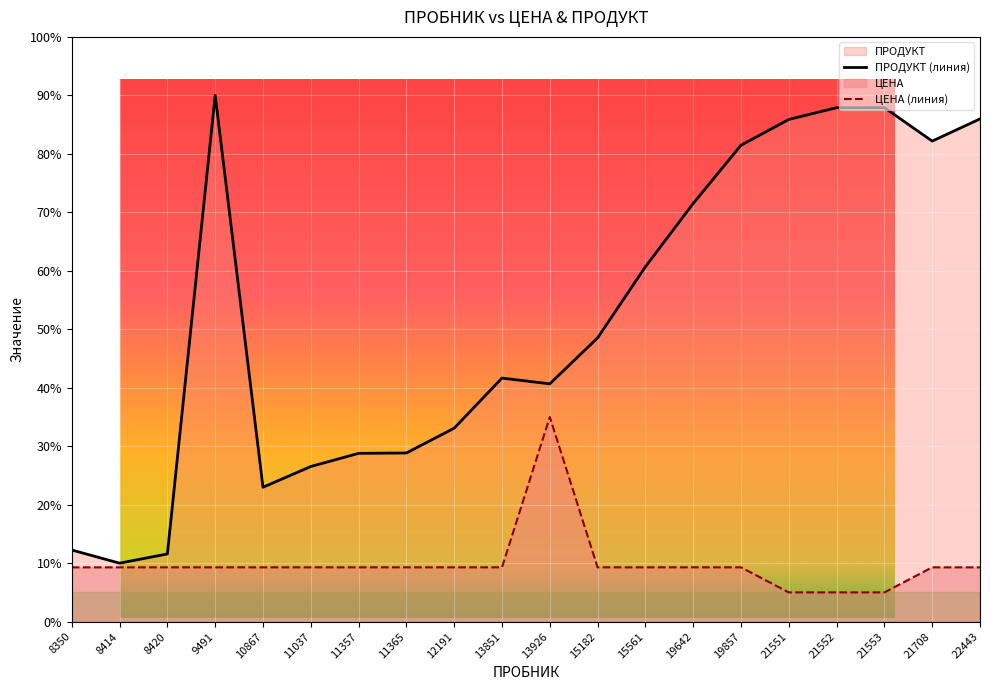

The value of ЦЕНА at 11365 is 9.3. True or false?

True